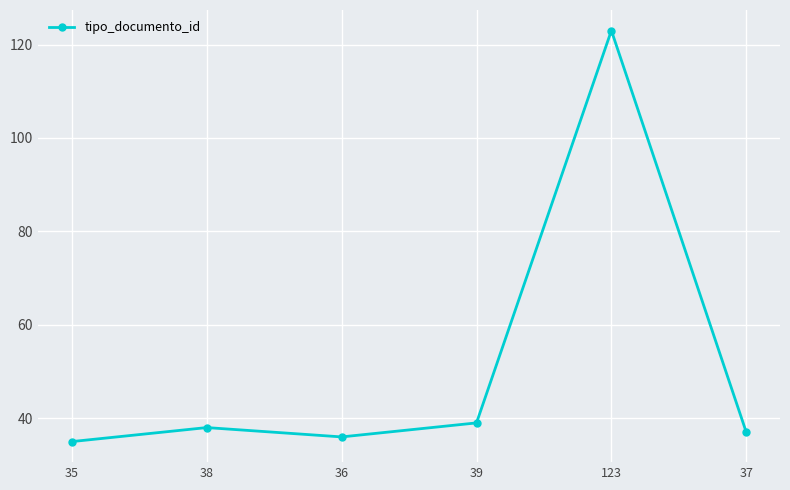

What is the difference between the second highest and second lowest values?

3